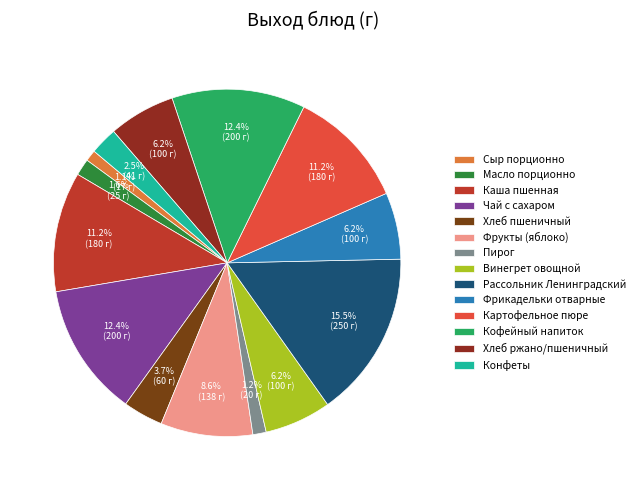

Combined, what portion of the pie is Кофейный напиток and Сыр порционно?

13.5%